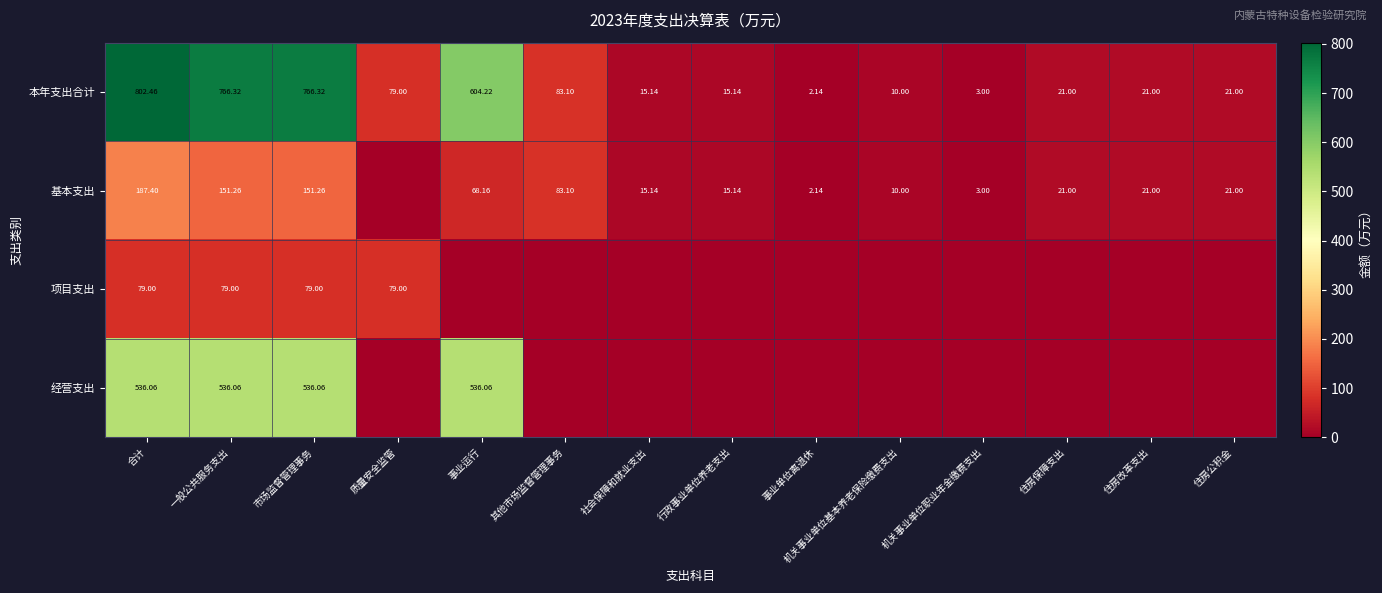

At which label does 本年支出合计 first exceed 21?

合计